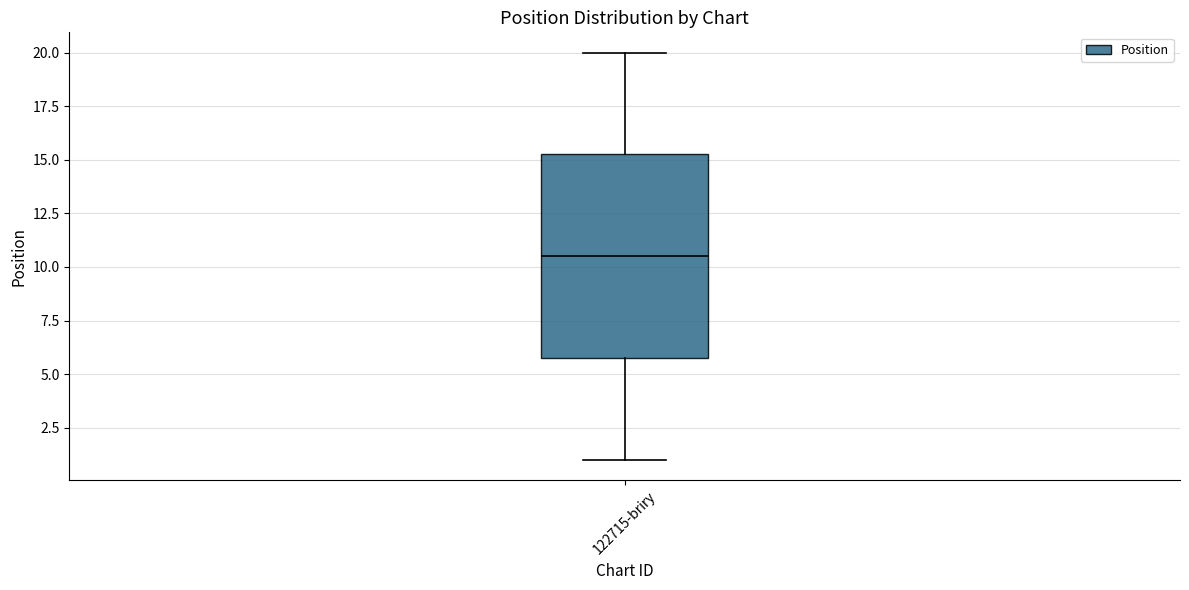

Transcribe this box plot: give where the median line is, the range the box spans, and where the two whiskers end, as read against the y-axis. The values are not printed on the chart, so give them approximately, as read against the axis.

median 10.5, box 6.0 to 15.5, whiskers 1.0 to 20.0